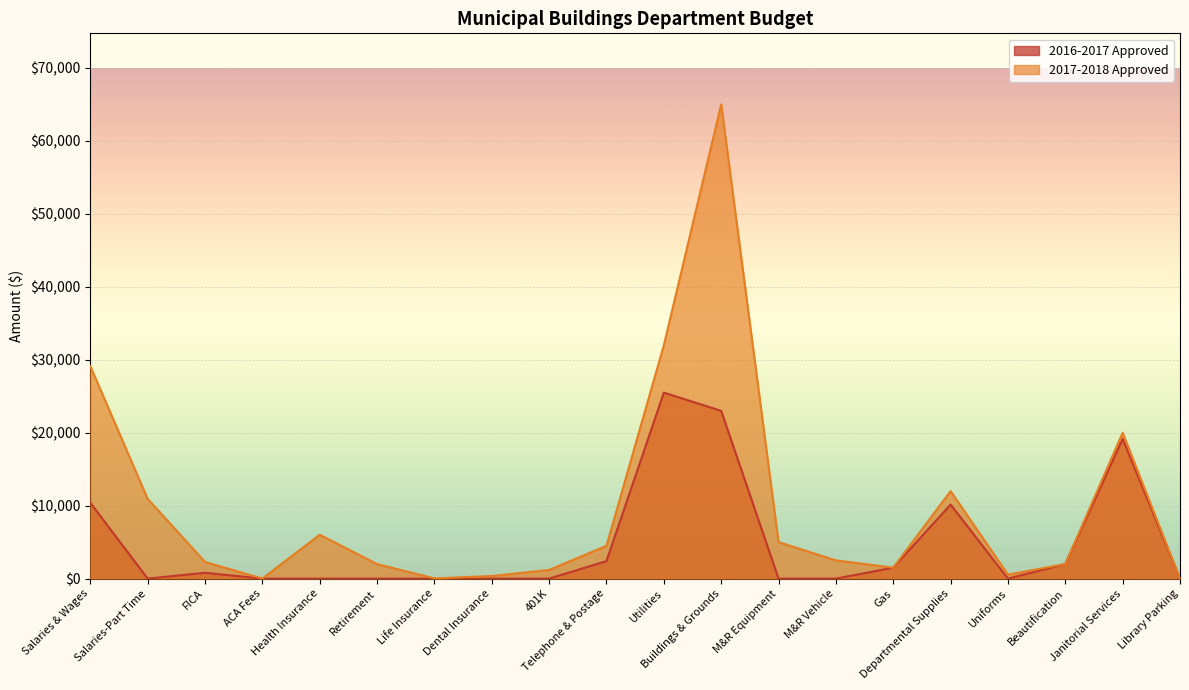

Reading left to right, transcribe all the data shown in this chart.

2016-2017 Approved: 10400	0	800	0	0	0	0	0	0	2400	25500	23000	0	0	1500	10153	0	2000	19150	0
2017-2018 Approved: 29120	10930	2283	13	6012	1991	32	359	1194	4500	32000	65000	5000	2500	1500	12000	550	2000	20000	0